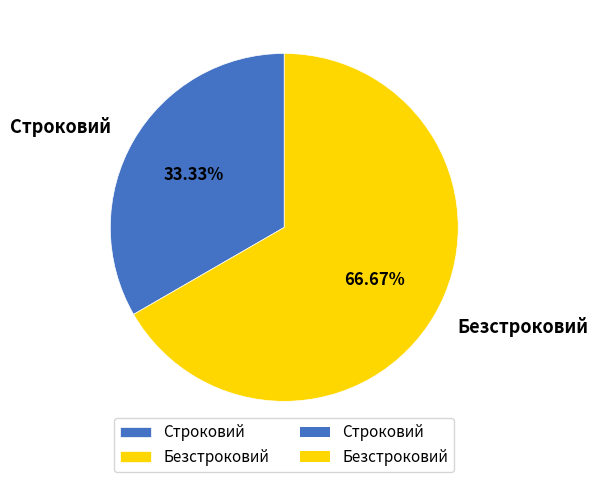

To the nearest percent, what percentage of the pie is Безстроковий?

67%